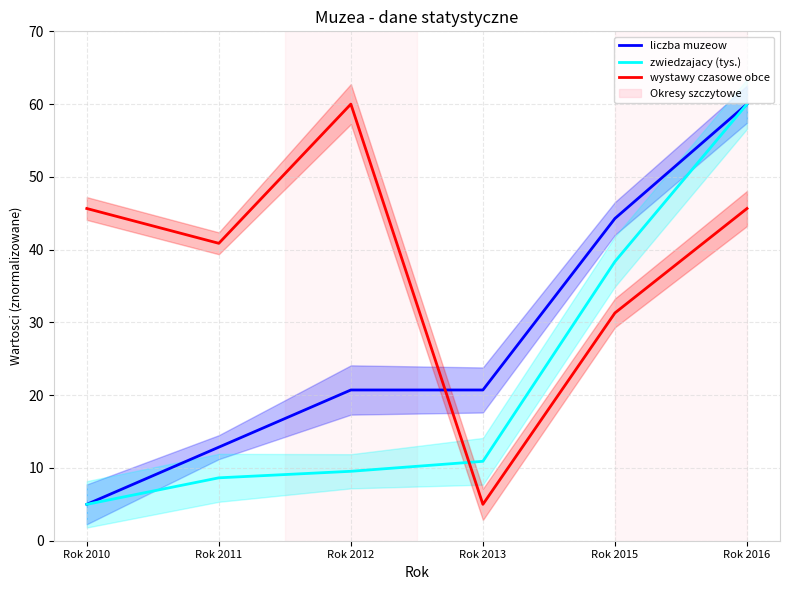

Which series ends up on top after the final intersection of zwiedzajacy (tys.) and liczba muzeow?

zwiedzajacy (tys.)